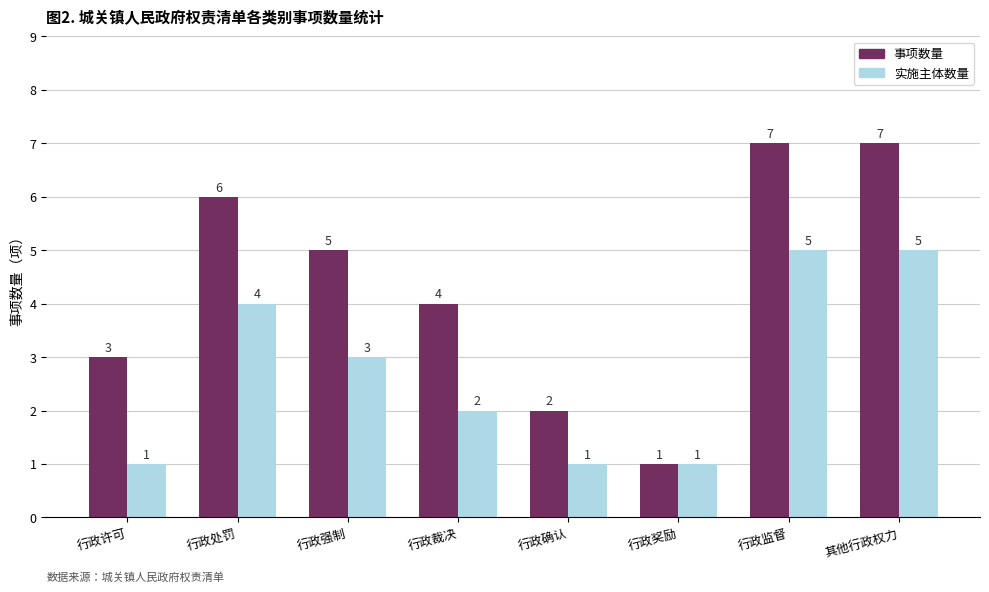

Reading left to right, list all the values displayed in this chart.

事项数量: 3	6	5	4	2	1	7	7
实施主体数量: 1	4	3	2	1	1	5	5